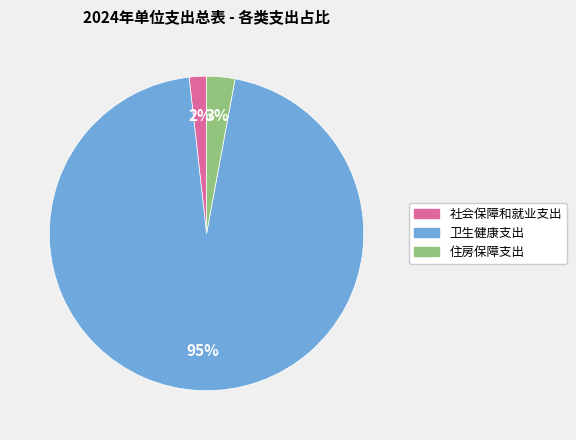

Does 卫生健康支出 account for over 50% of the chart?

Yes